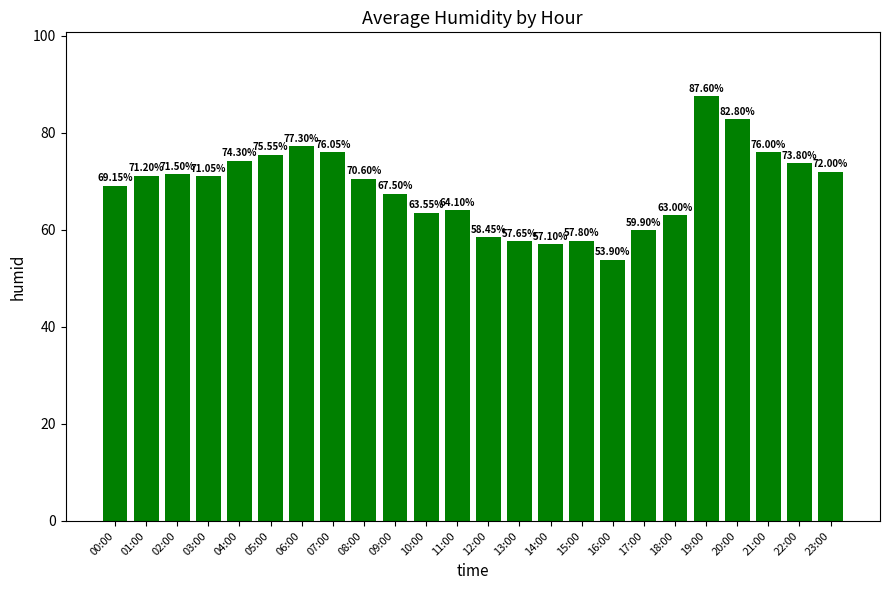

The chart shows a value of 72.0 at 23:00. True or false?

True